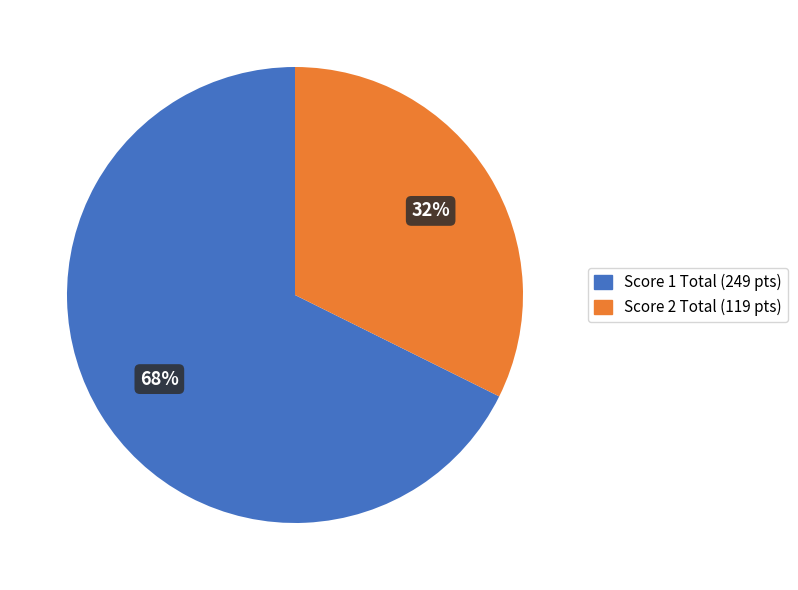

The Score 1 Total (249 pts) slice represents 68% of the pie. True or false?

True